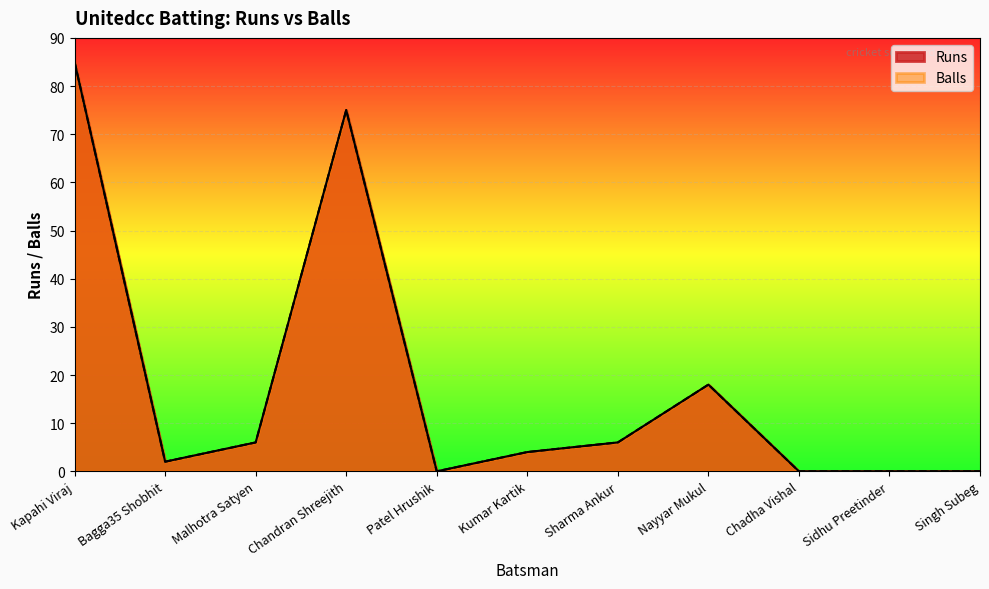

Which label corresponds to the smallest value in the chart?

Patel Hrushik